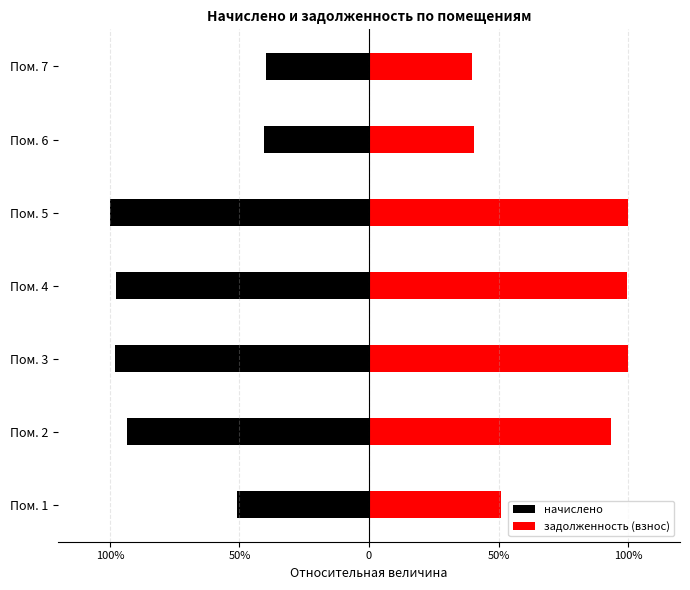

What is the sum of all задолженность (взнос) values?

5.2